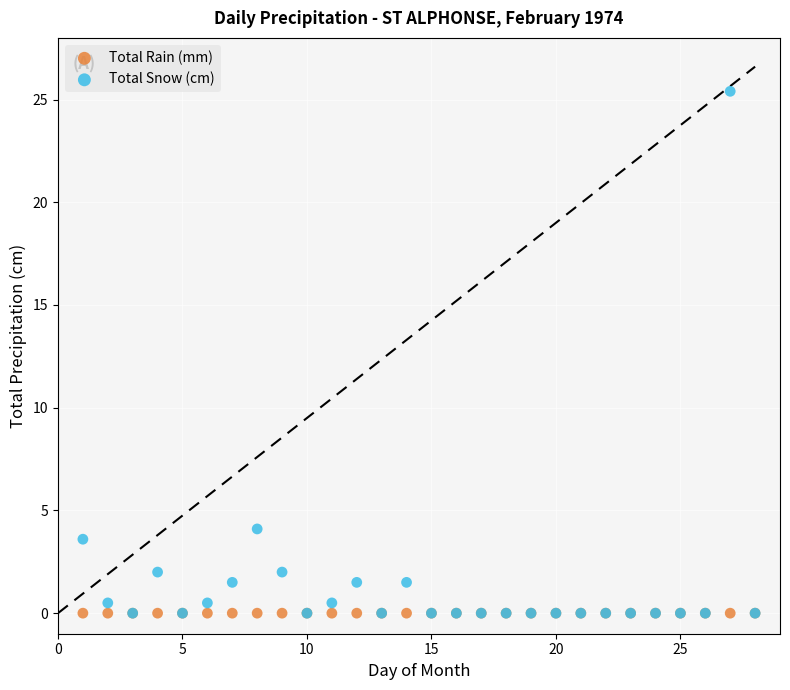

Which series contains the highest Y value?

Total Snow (cm)